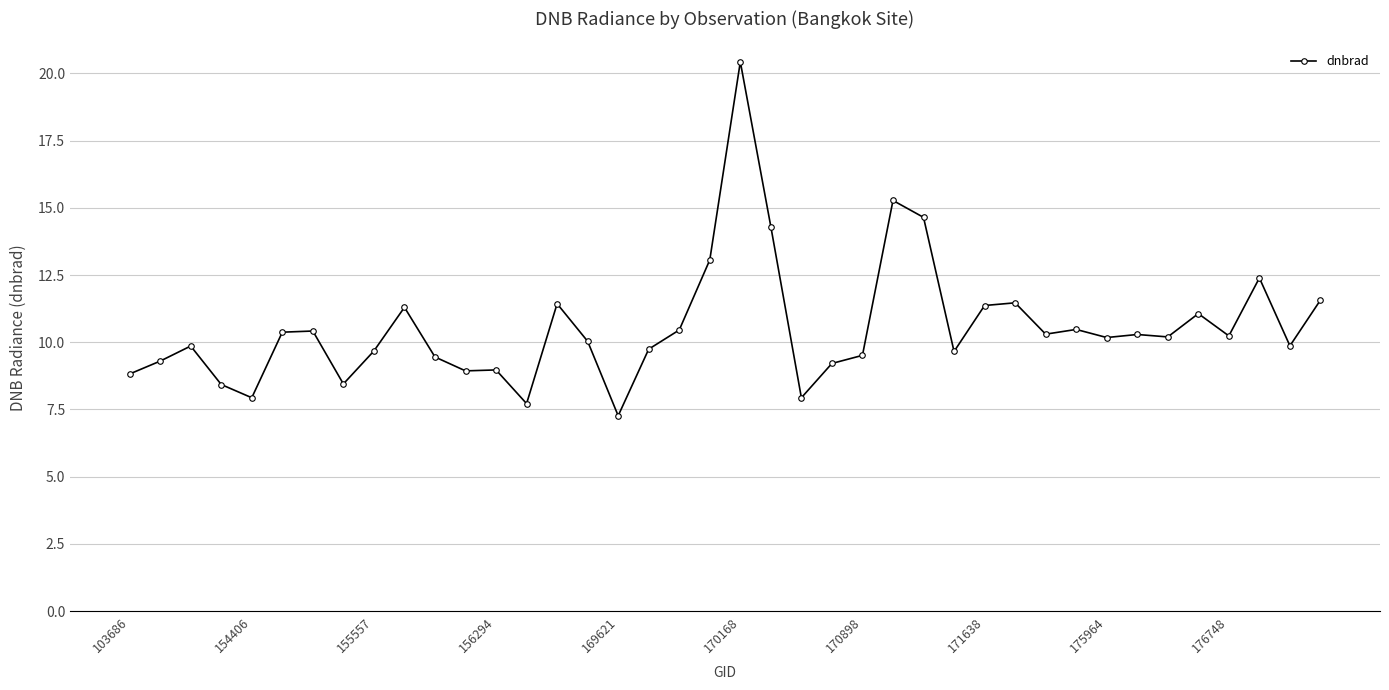

How many data points does each series have?

40